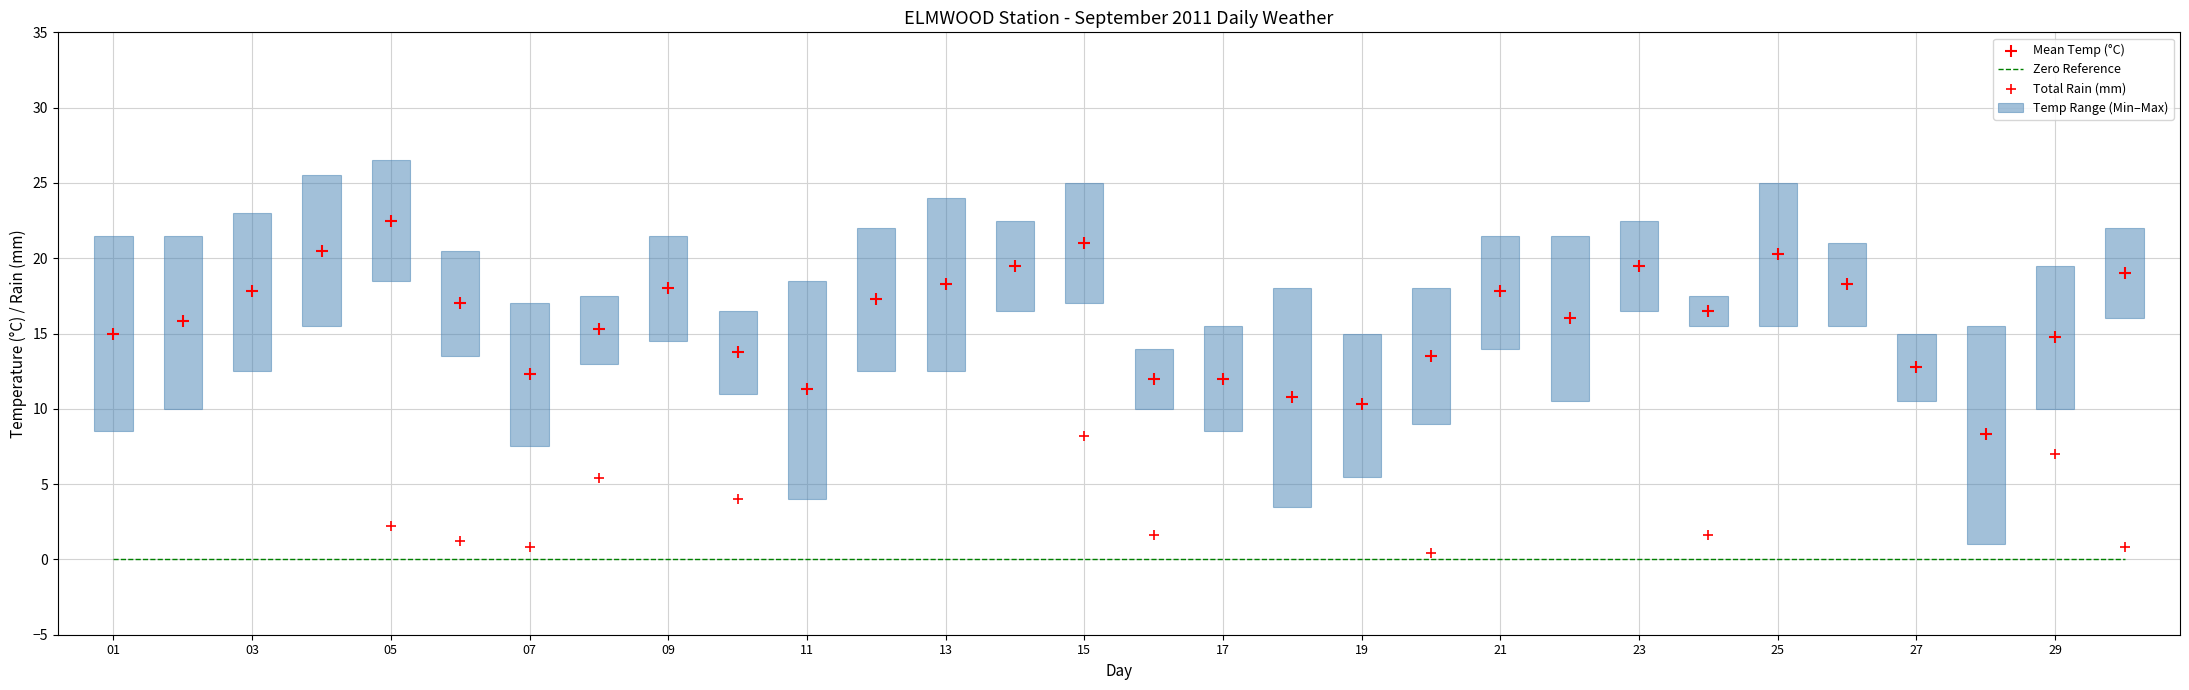

What is the total value across all series at 02?

47.3